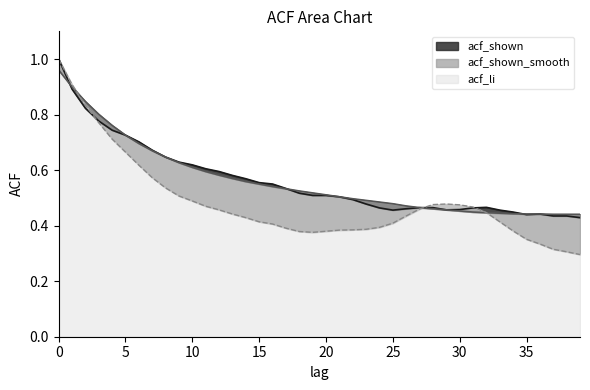

What are all the series names shown in the legend?

acf_shown, acf_shown_smooth, acf_li